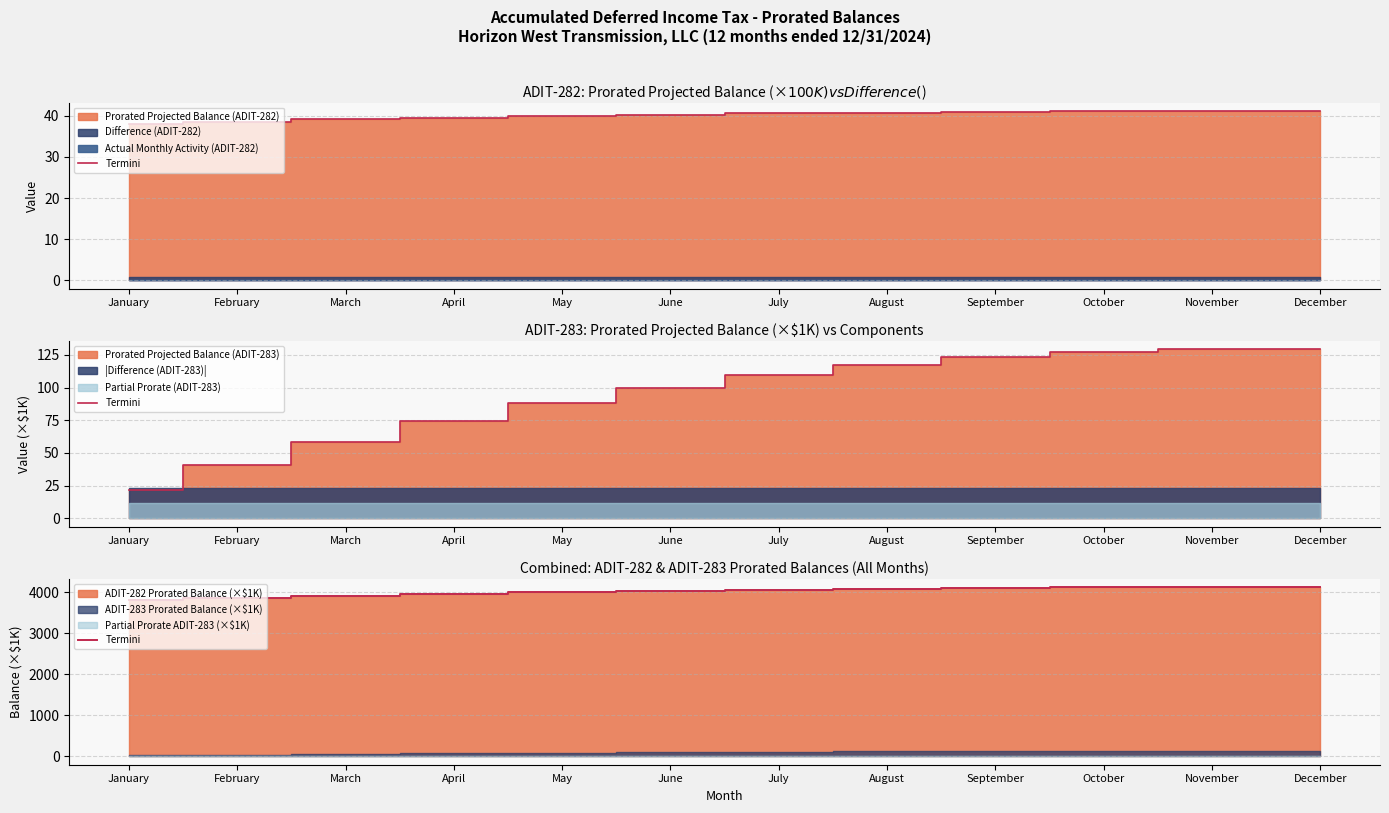

Reading right to left, transcribe all the data shown in this chart.

4117.3	4117.1	4111.2	4099.8	4082.7	4060.1	4031.8	3997.7	3958.2	3913.0	3862.2	3805.7